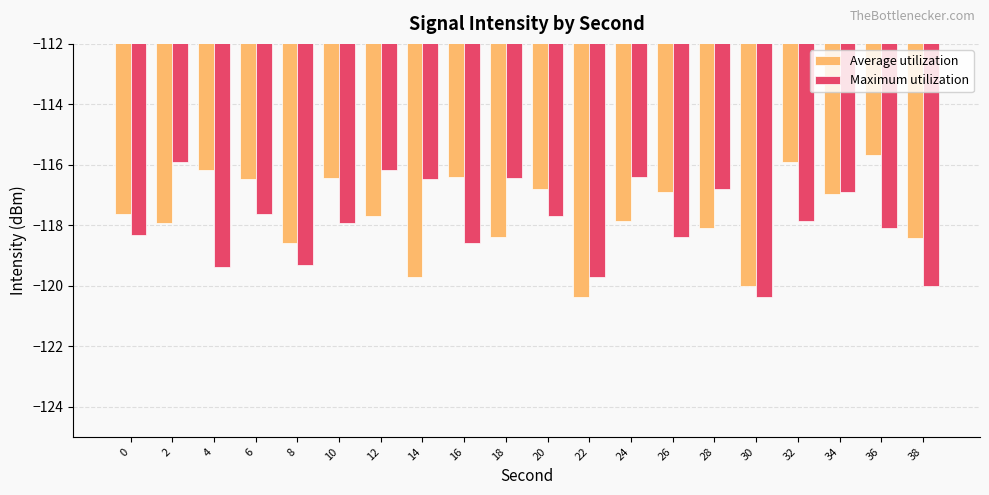

At how many categories does at least one series exceed -116?

3